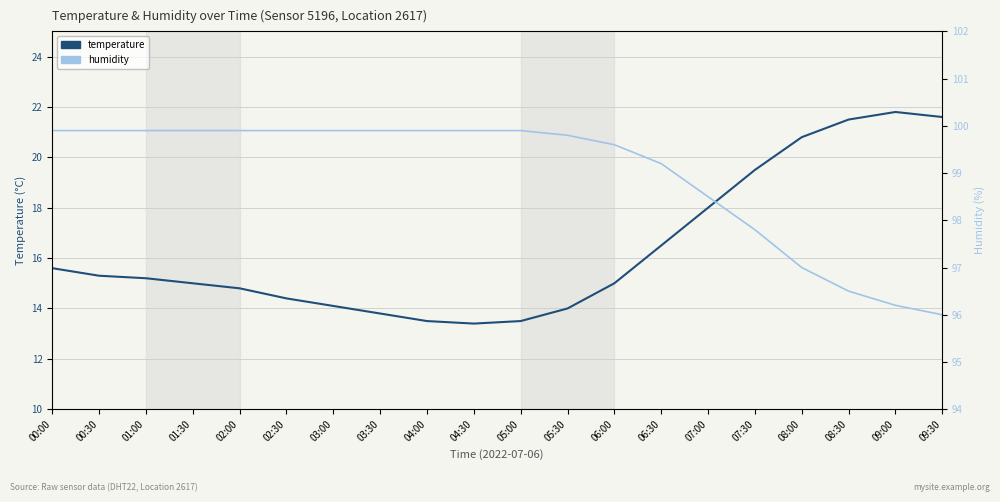

List the series in order of their peak value, highest first.

humidity, temperature